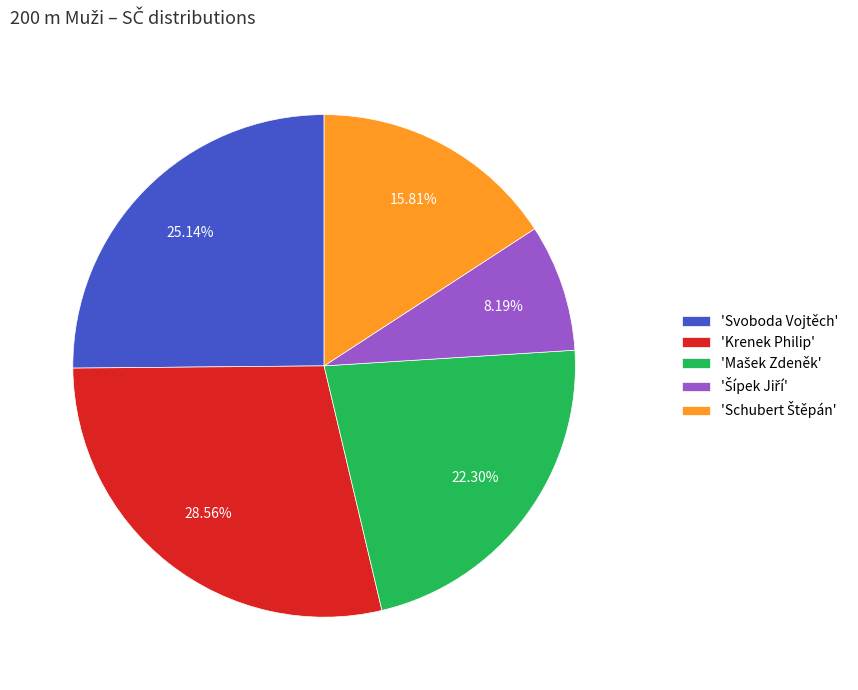

Which slice is the largest?

'Krenek Philip'